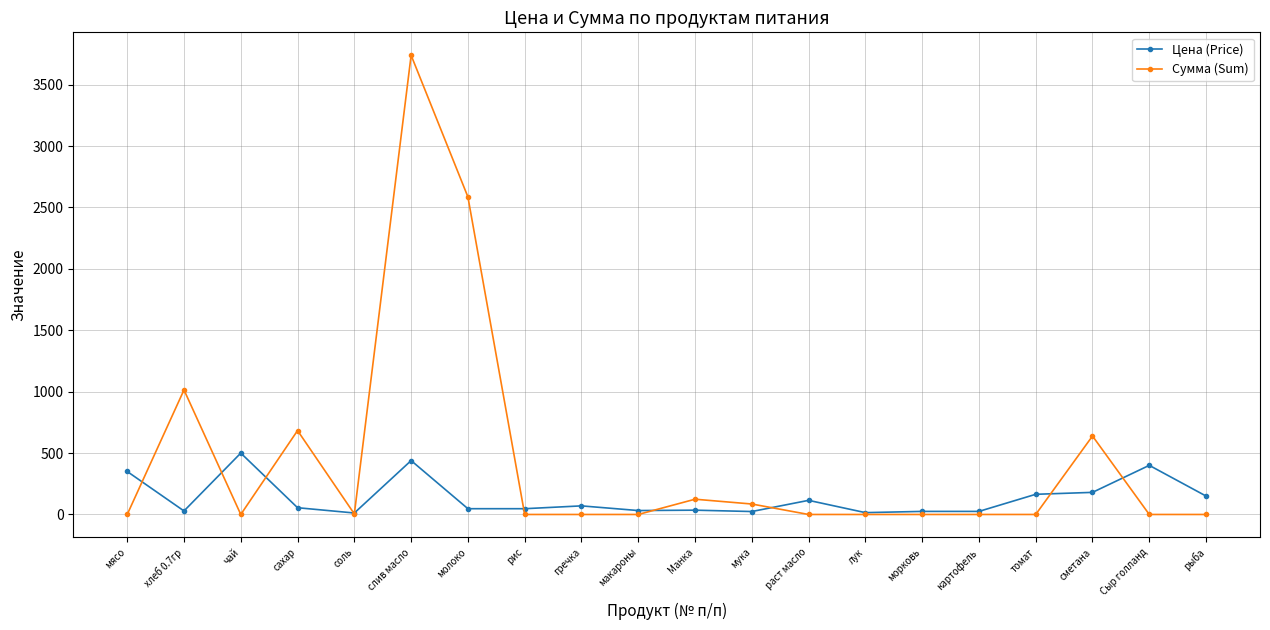

Which series has the largest range (max minus min)?

Сумма (Sum)